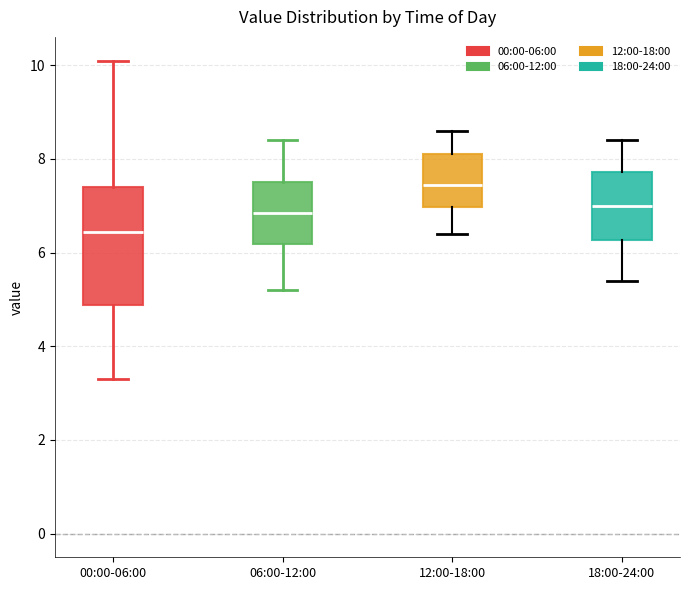

Reading left to right, read every box against the y-axis: the position of its median line, the range the box covers, and the ends of its whiskers. The values are not printed on the chart, so give them approximately, as read against the axis.

00:00-06:00: median 6.4, box 4.8 to 7.4, whiskers 3.4 to 10.2
06:00-12:00: median 6.8, box 6.2 to 7.6, whiskers 5.2 to 8.4
12:00-18:00: median 7.4, box 7.0 to 8.2, whiskers 6.4 to 8.6
18:00-24:00: median 7.0, box 6.2 to 7.8, whiskers 5.4 to 8.4